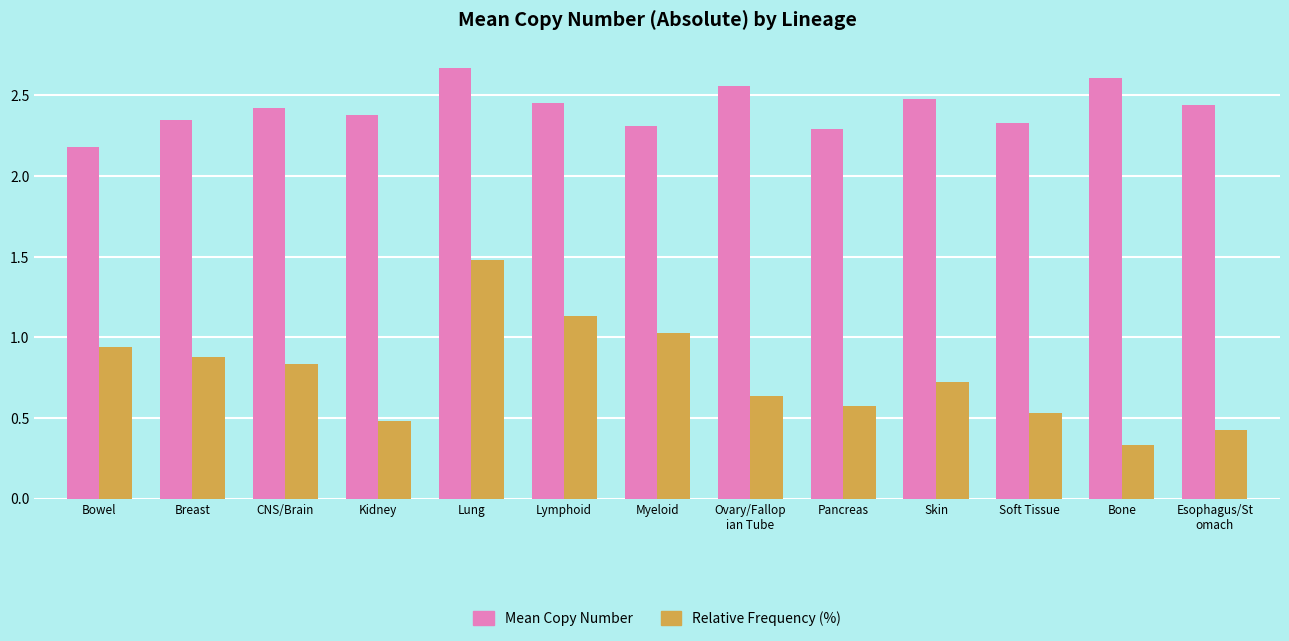

What is the lowest value of the Mean Copy Number series?

2.2